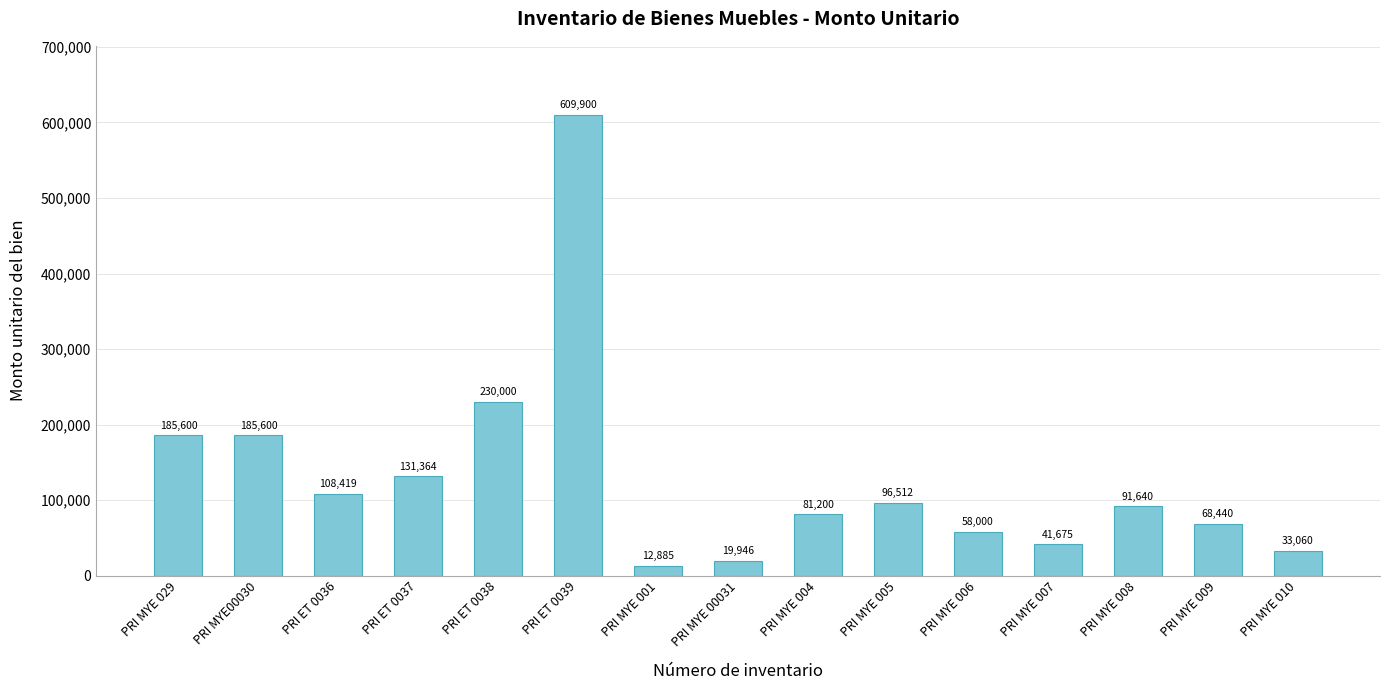

What is the difference between the values at PRI MYE 006 and PRI MYE 010?

24940.0